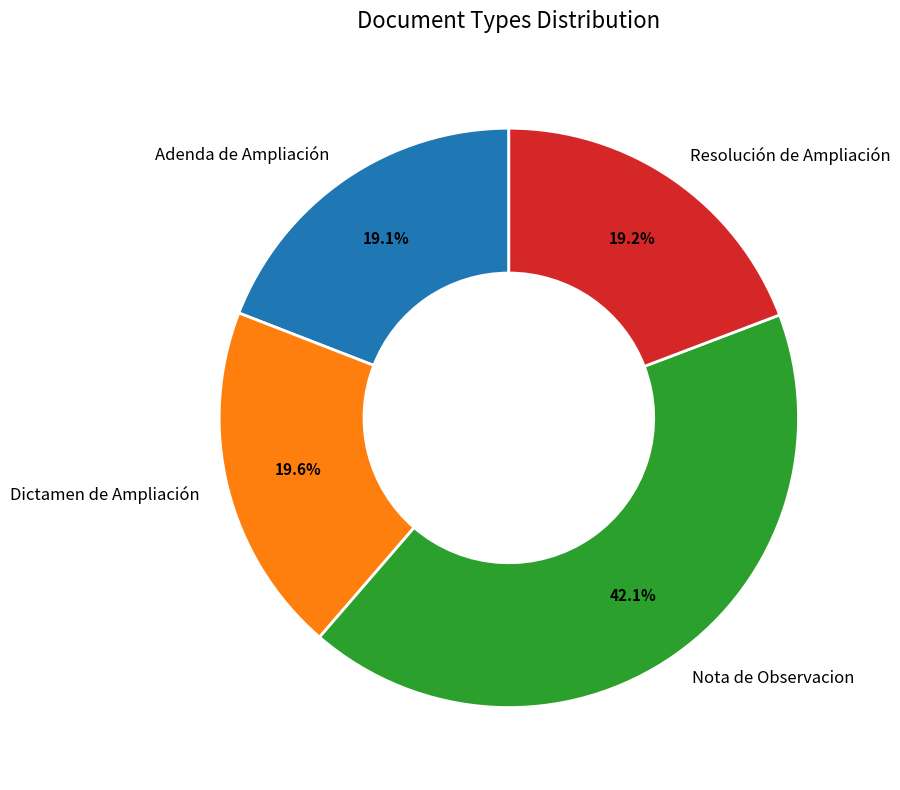

Which slice is the largest?

Nota de Observacion